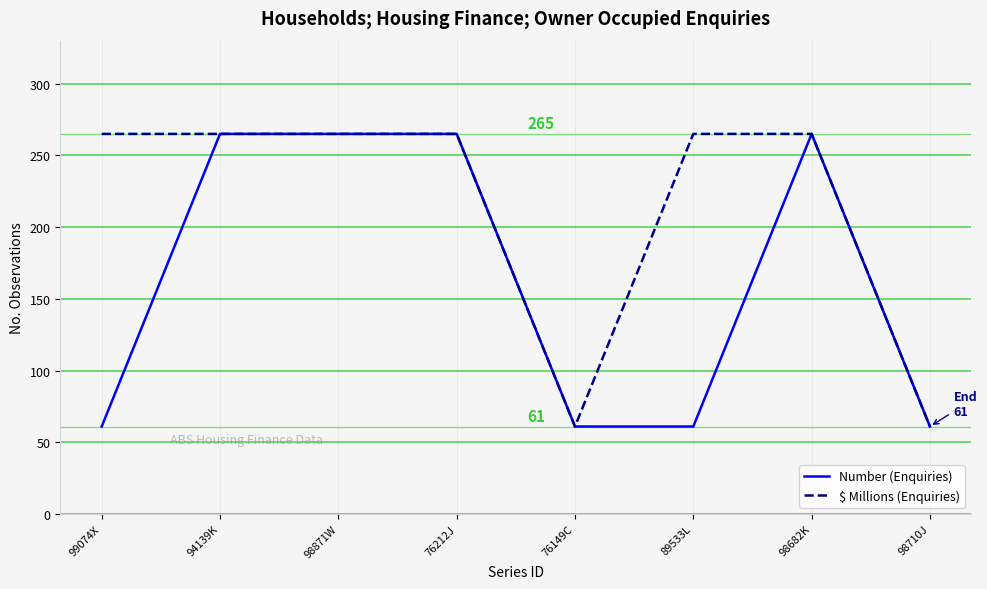

What is the average value of the $ Millions (Enquiries) series?

214